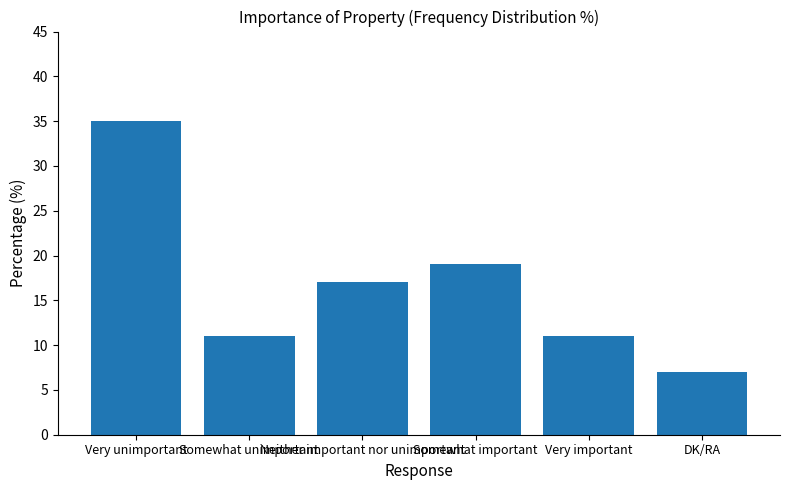

What is the label of the 3rd bar from the right?

Somewhat important